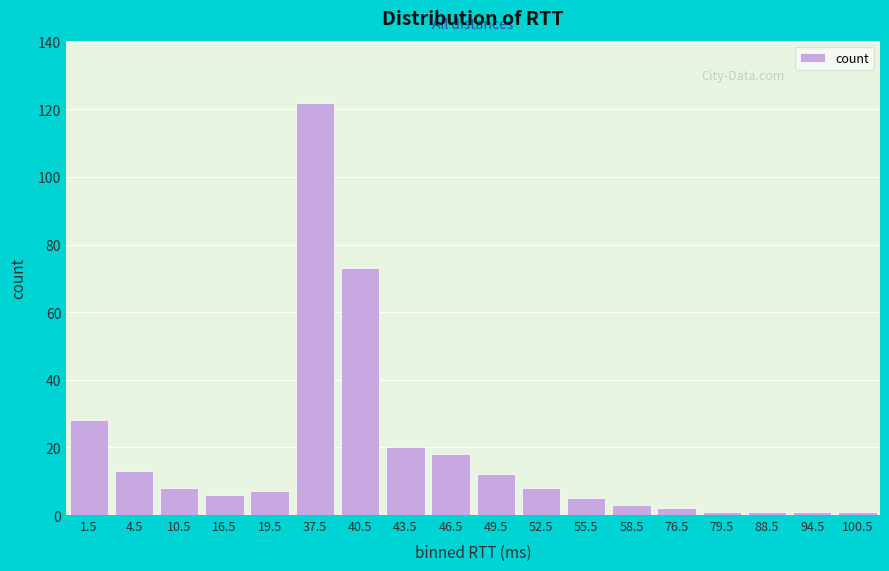

Reading right to left, extract all data points from this chart.

100.5=1	94.5=1	88.5=1	79.5=1	76.5=2	58.5=3	55.5=5	52.5=8	49.5=12	46.5=18	43.5=20	40.5=73	37.5=122	19.5=7	16.5=6	10.5=8	4.5=13	1.5=28